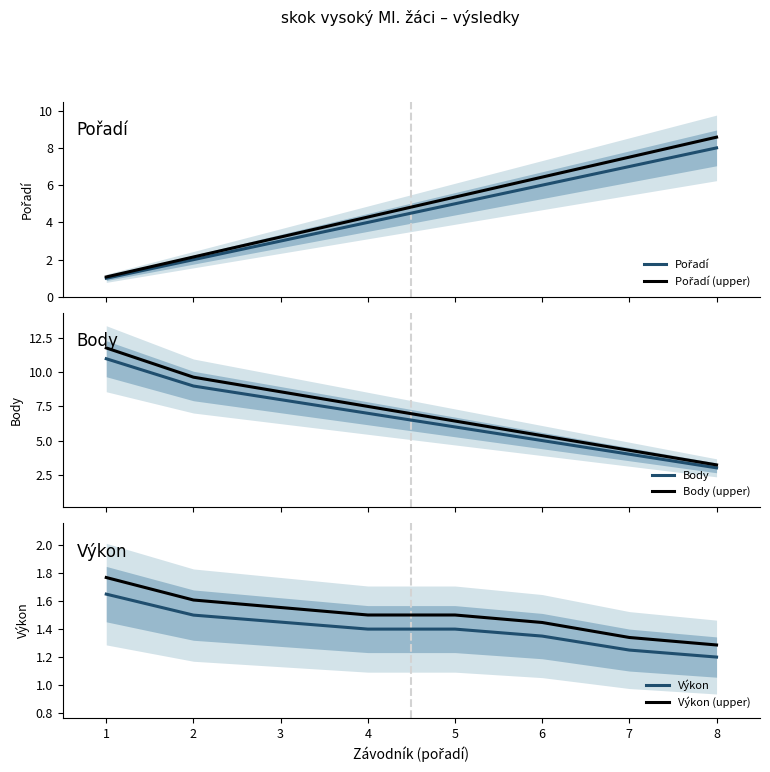

Which category has the highest value in the Body series?

1